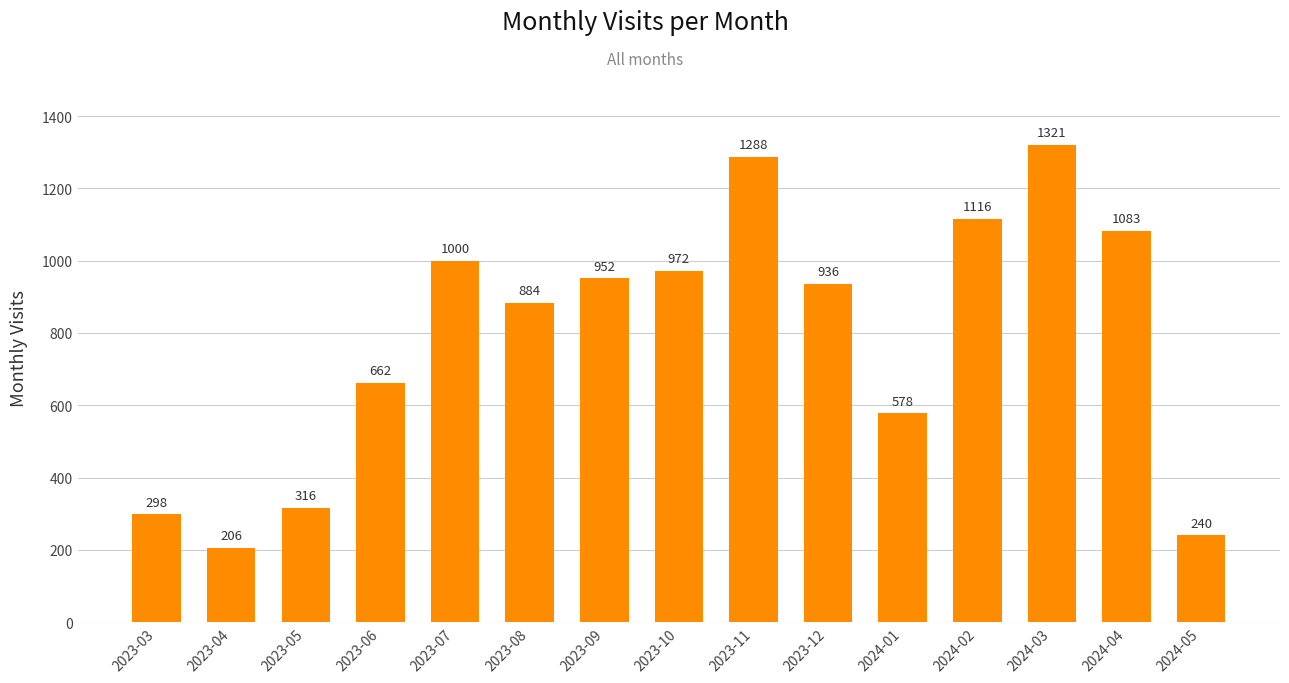

True or false: the data shows 265 at 2023-10.

False